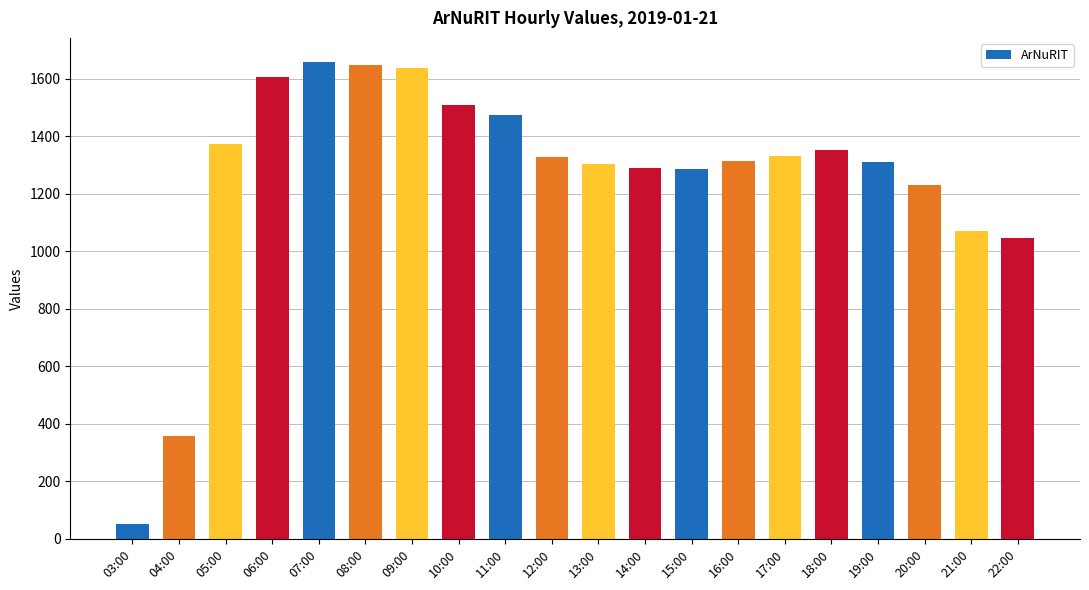

The chart shows a value of 1314 at 16:00. True or false?

True